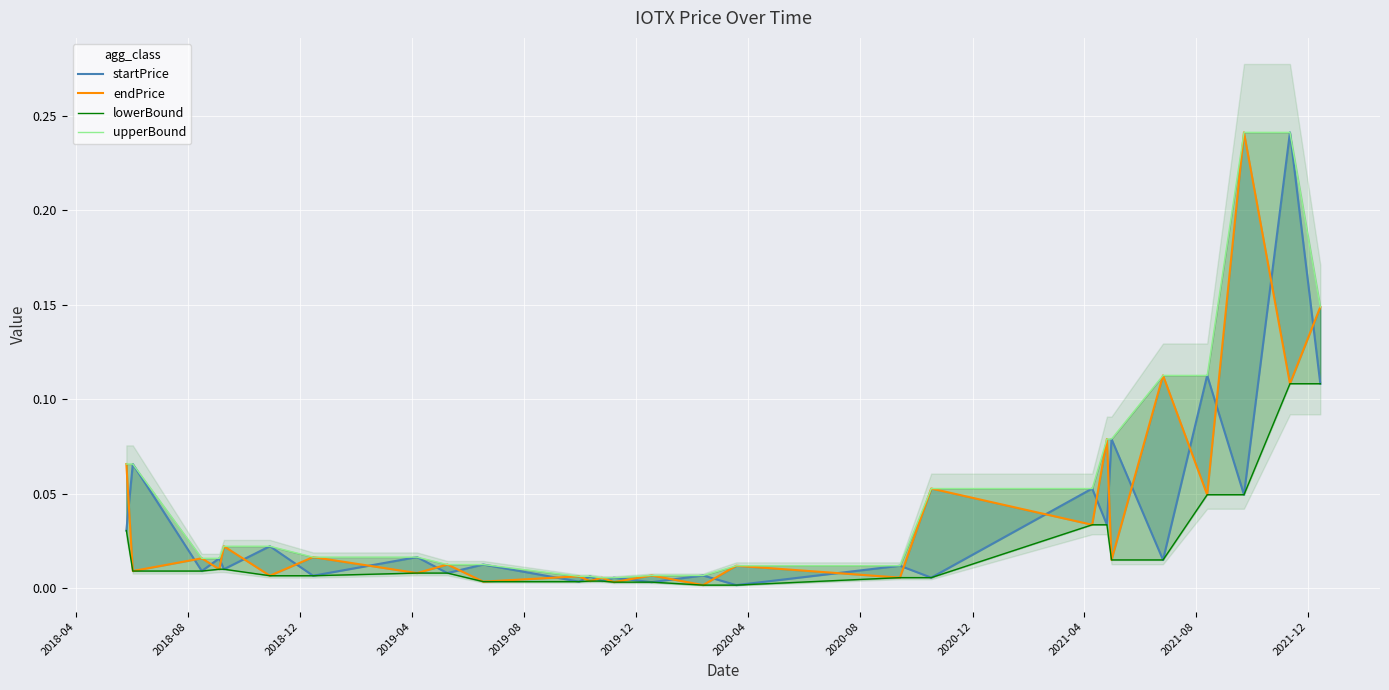

What are all the series names shown in the legend?

startPrice, endPrice, lowerBound, upperBound